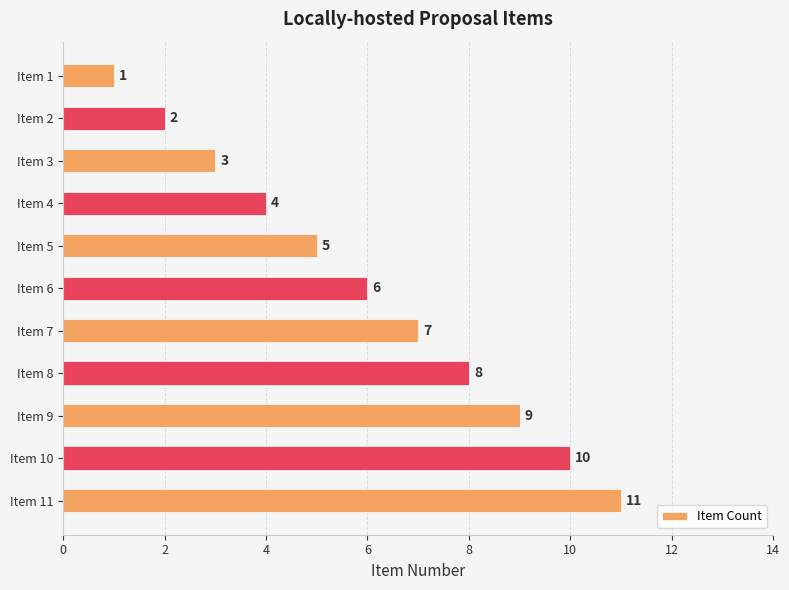

What is the approximate value at Item 11, to the nearest 10?

10